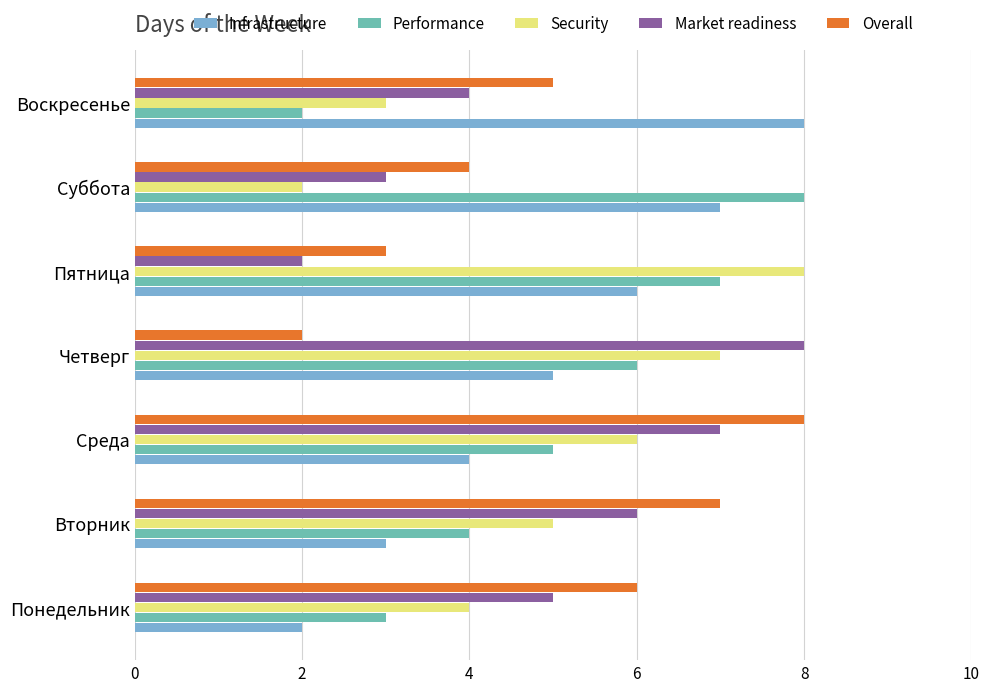

True or false: Overall has a value of 7 at Вторник.

True